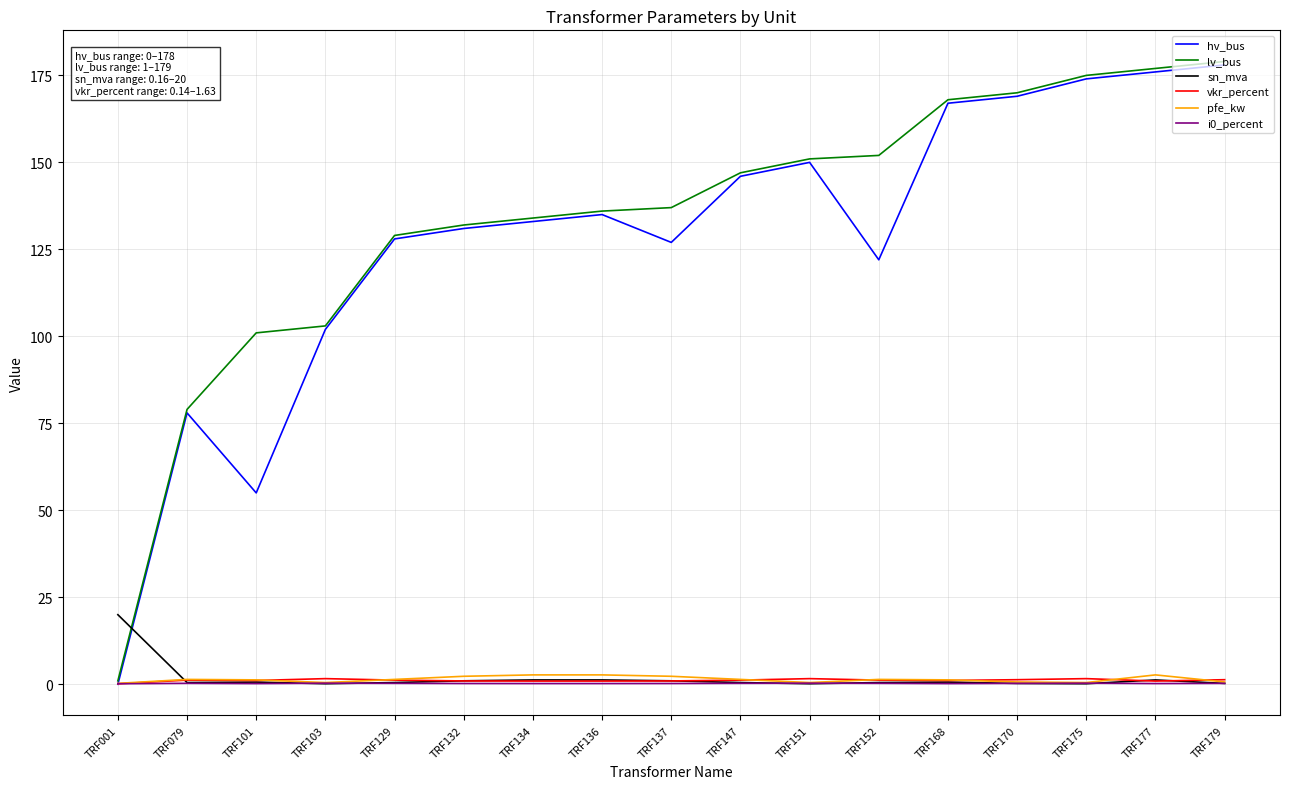

What is the difference between the highest and lowest values at TRF079?

78.7